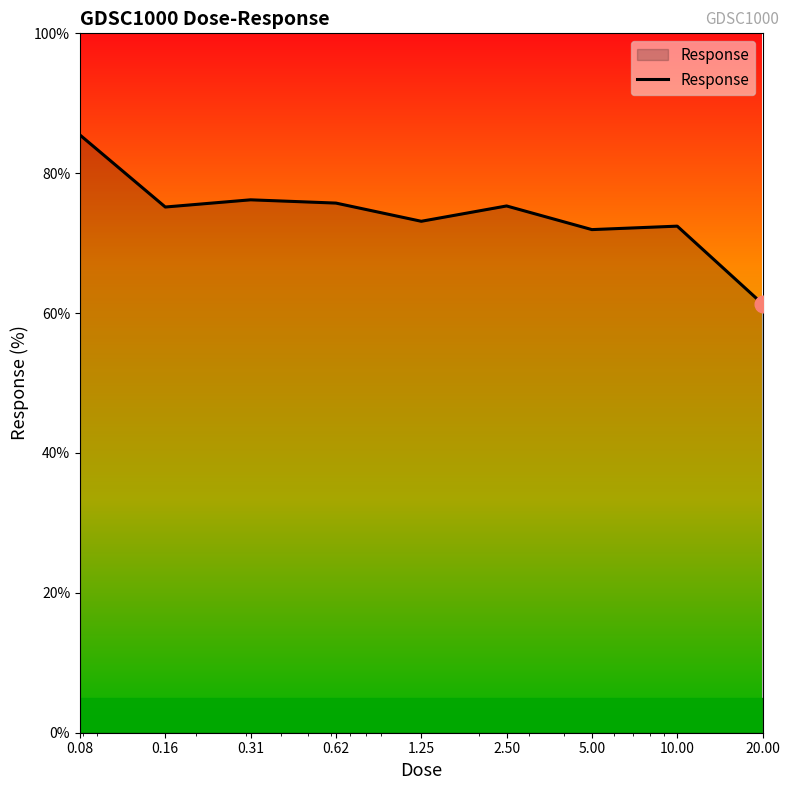

What is the difference between the maximum and minimum values?

24.2